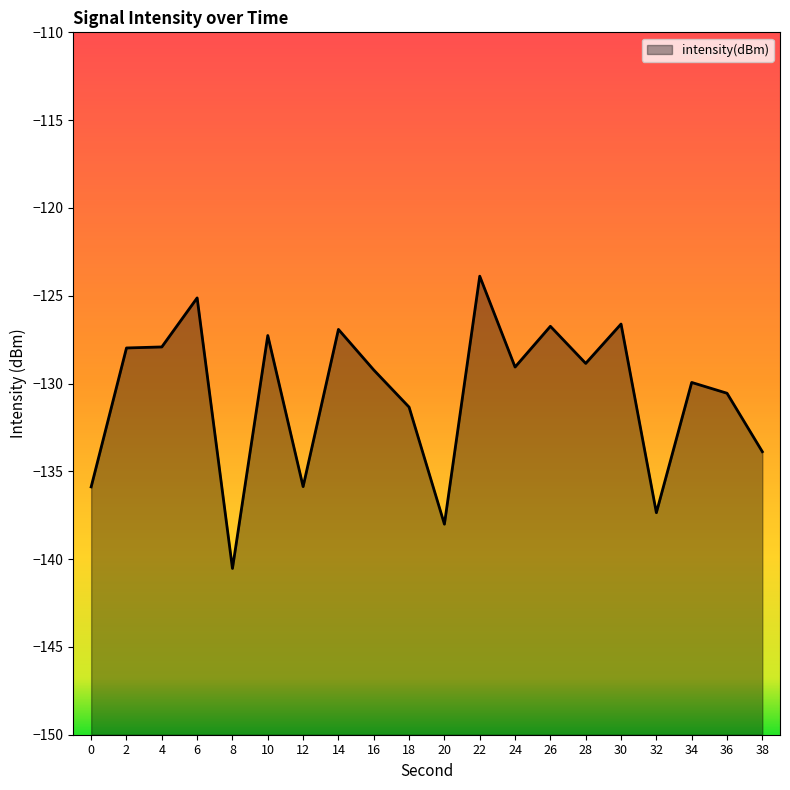

At which category does the chart reach its peak across all series?

22